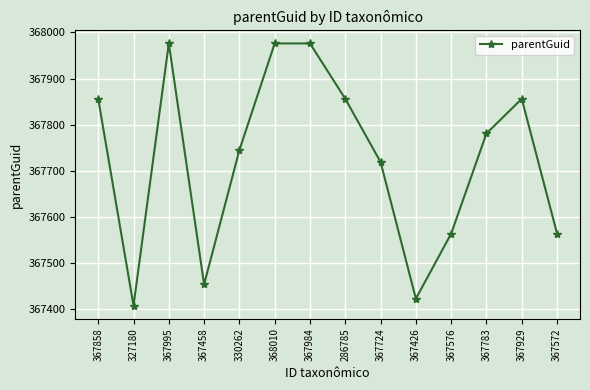

The chart shows a value of 367976 at 367995. True or false?

True